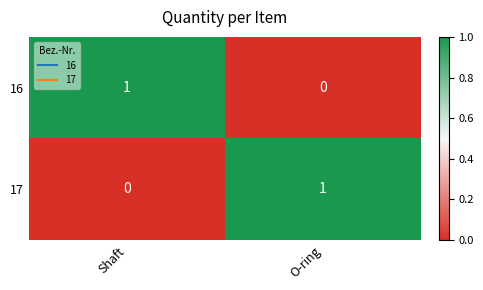

How many values in the 16 series are below 1?

1